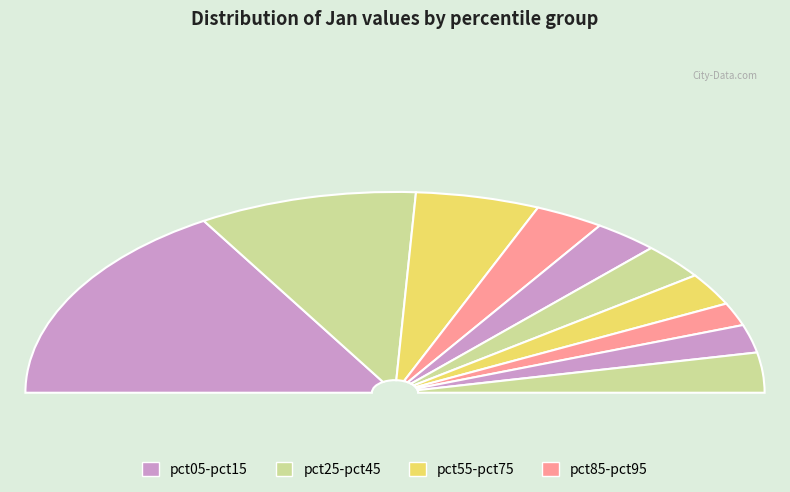

What is the total percentage of pct35 and pct85?

10.6%